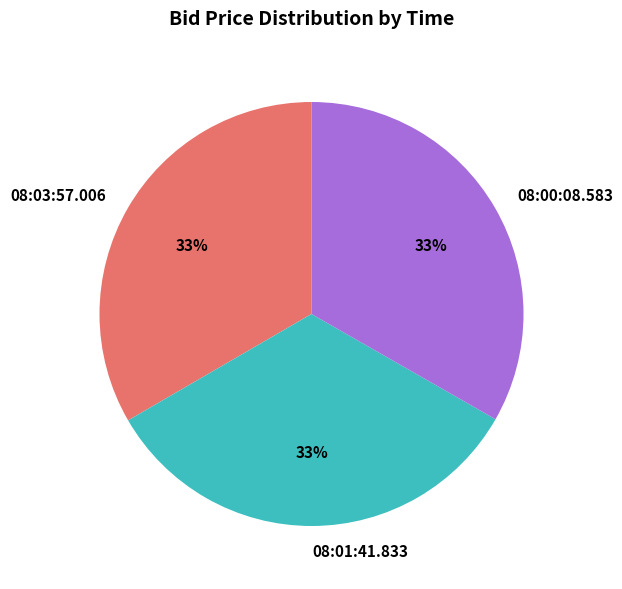

To the nearest percent, what portion does 08:01:41.833 represent?

33%